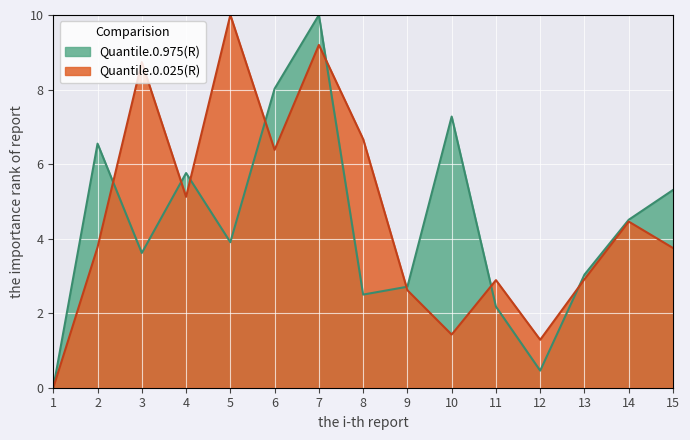

What is the sum of all Quantile.0.025(R) values?

69.2